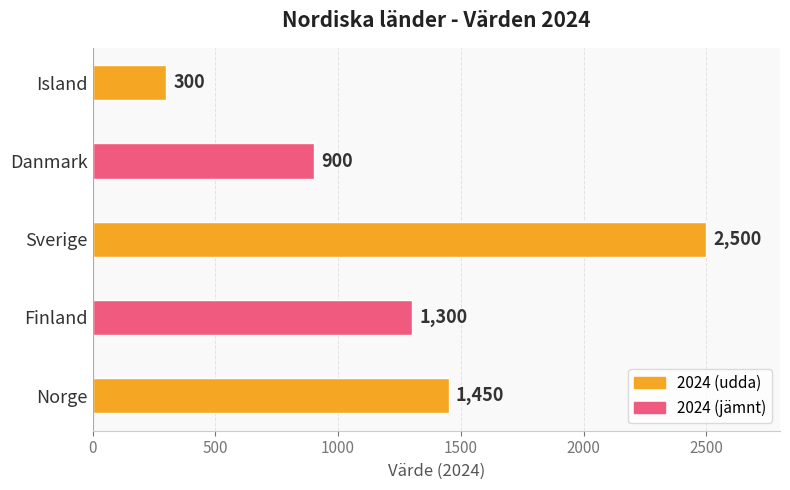

What is the smallest value displayed?

300